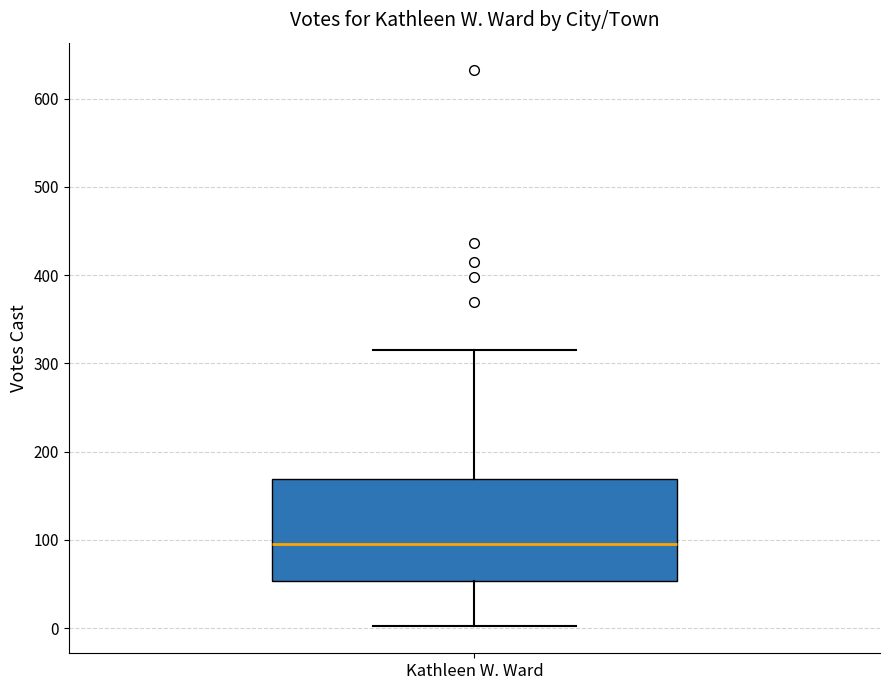

Where does the upper whisker of the box for Kathleen W. Ward end on the y-axis? The values are not printed on the chart, so give them approximately, as read against the axis.

320